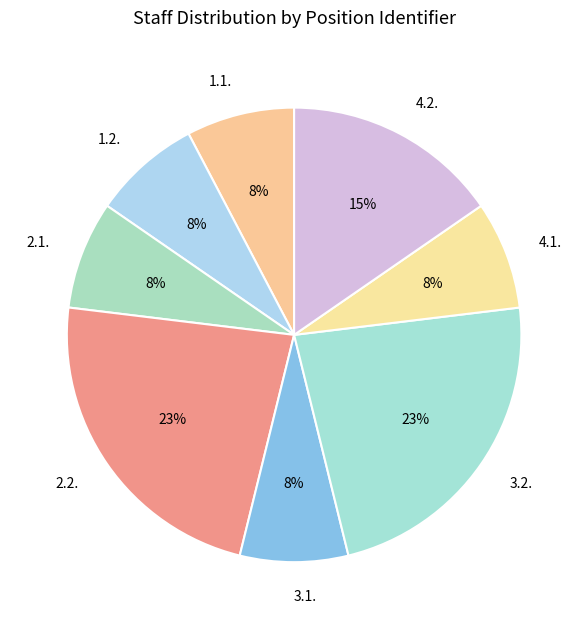

To the nearest percent, what is the difference between the largest and smallest slice percentages?

15%